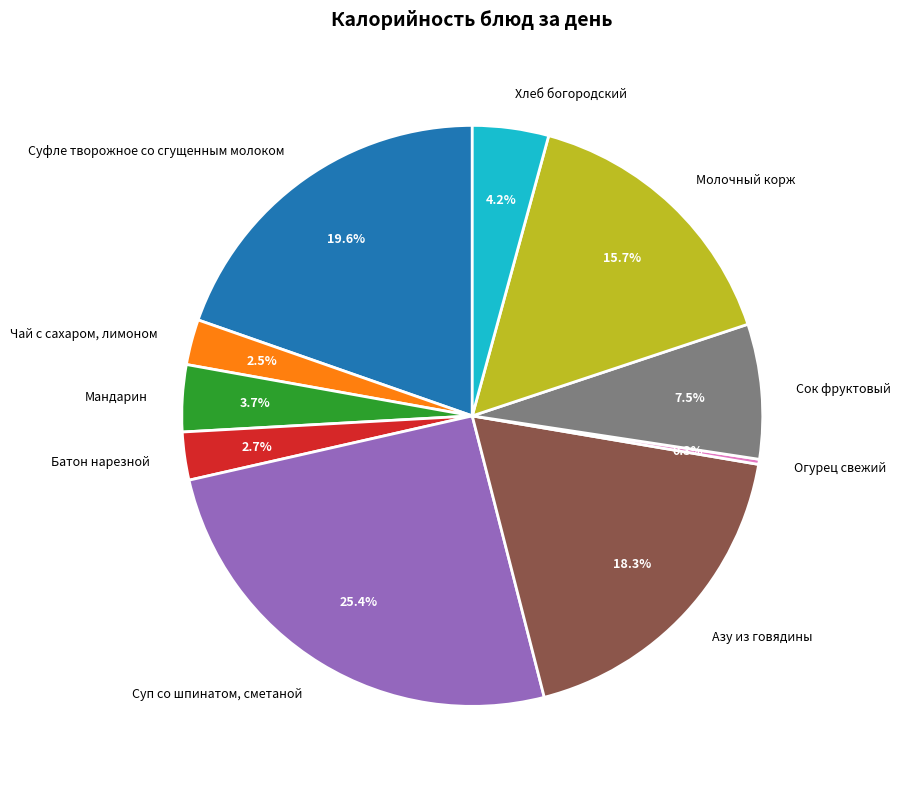

Combined, what portion of the pie is Сок фруктовый and Молочный корж?

23.2%